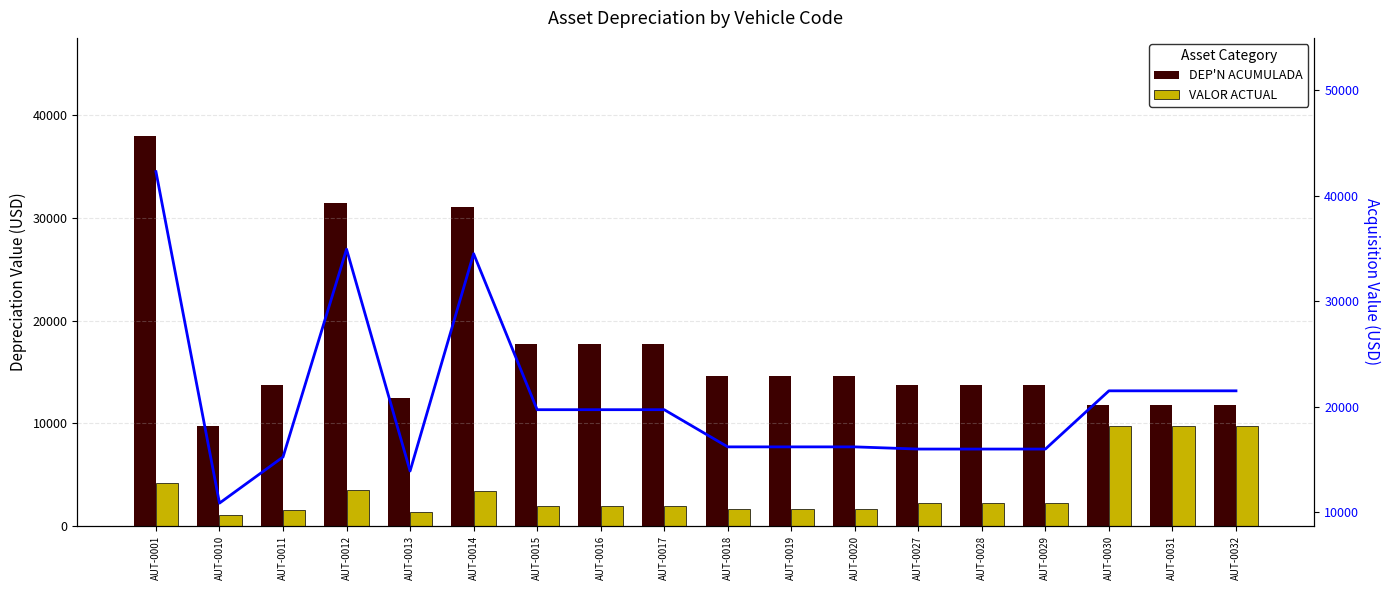

What is the maximum value shown in the chart?

42274.3